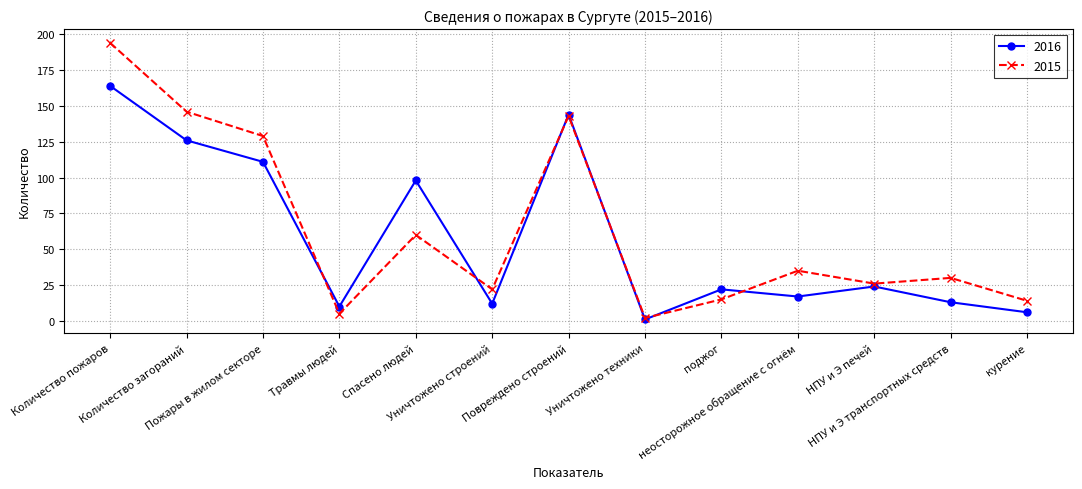

Which series changed the most between Травмы людей and поджог?

2016